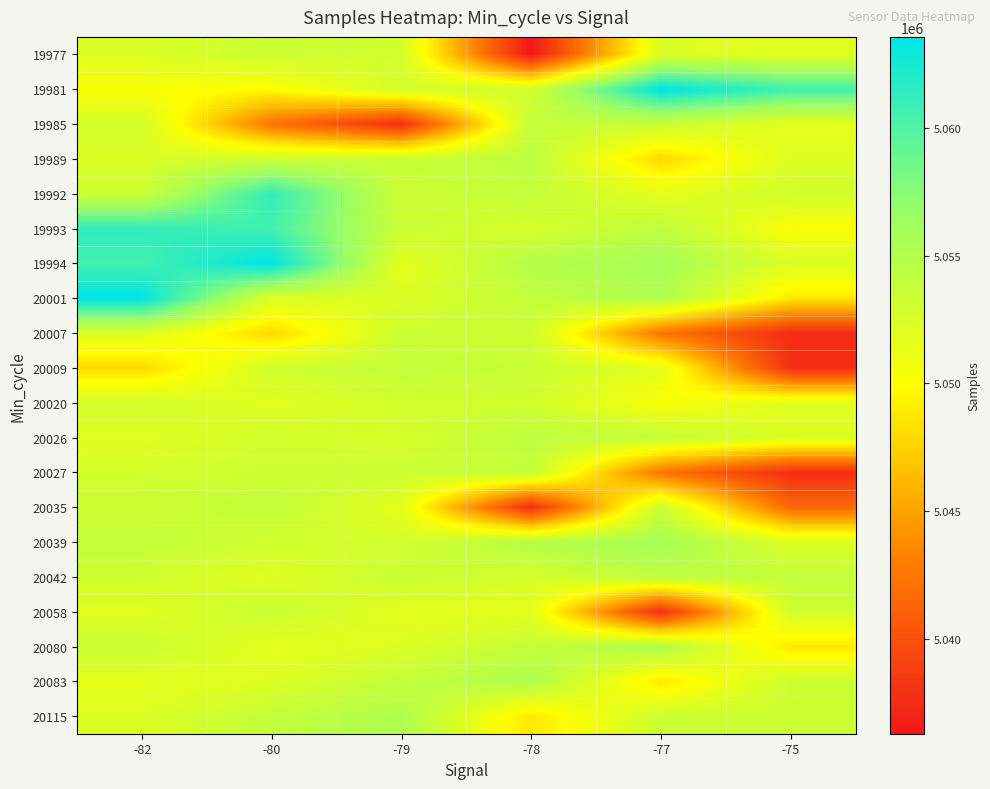

Which series has the largest total across all categories?

19994